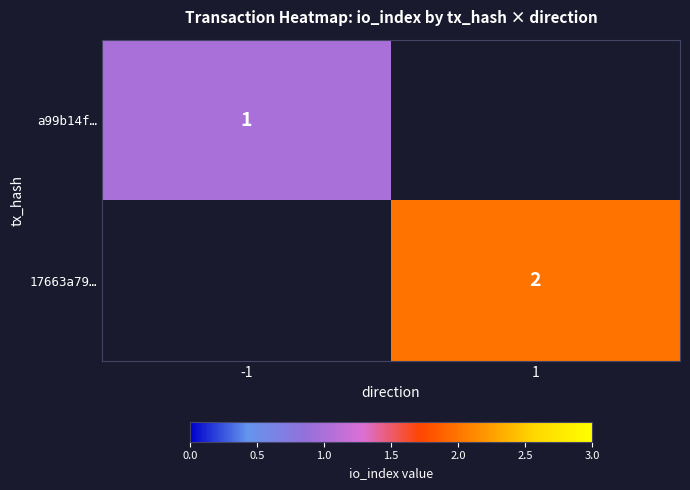

The 17663a79… series shows 1 at 1. True or false?

False